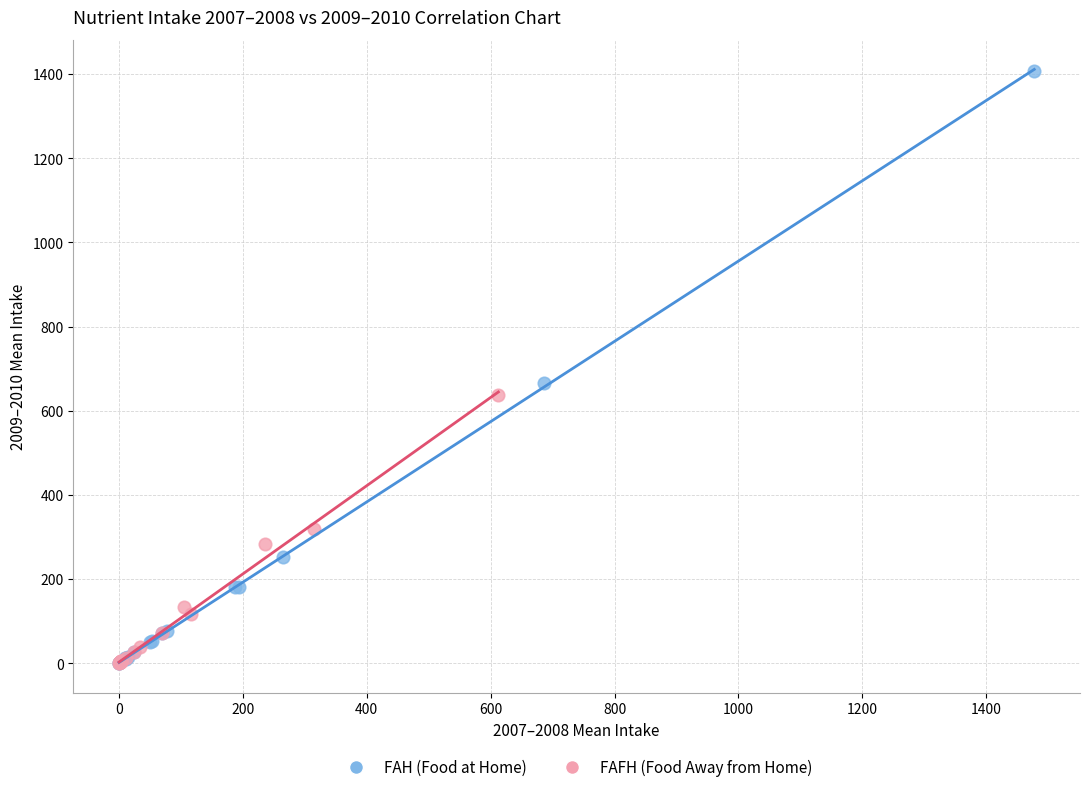

Which series has the widest spread of Y values?

FAH (Food at Home)